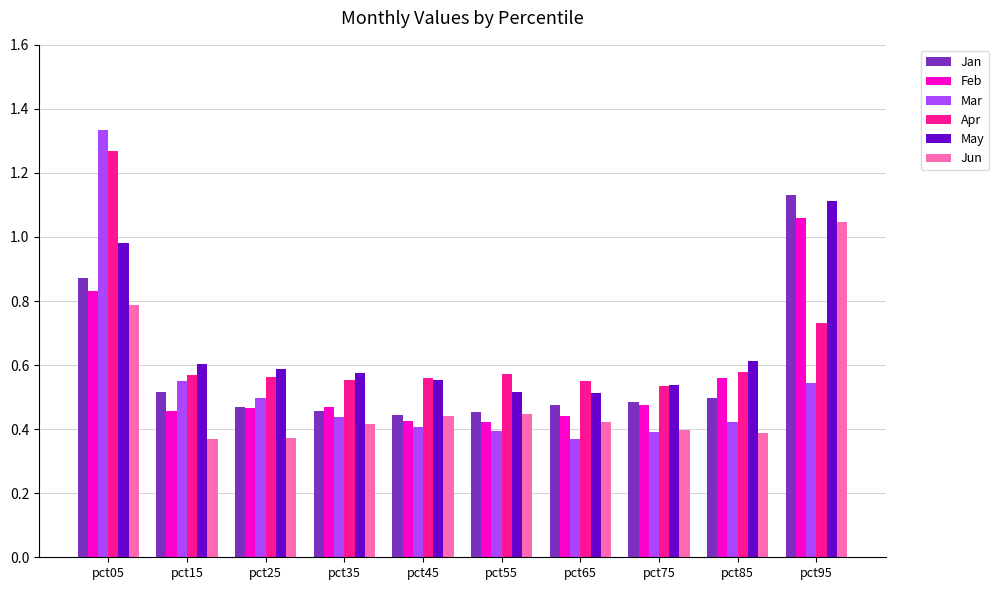

Which series has the widest spread of values?

Mar